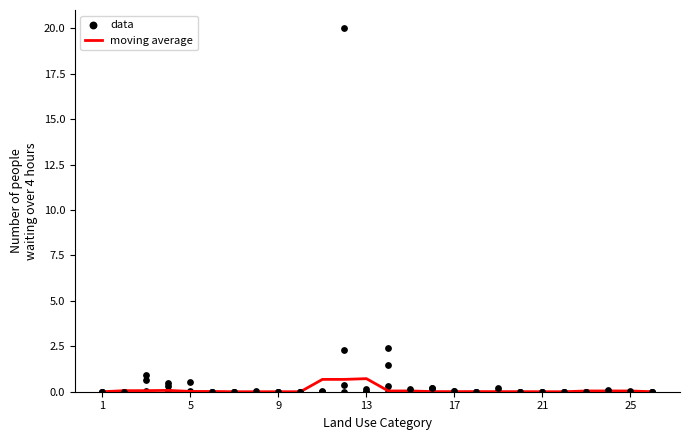

What is the highest value of the moving average series?

0.7